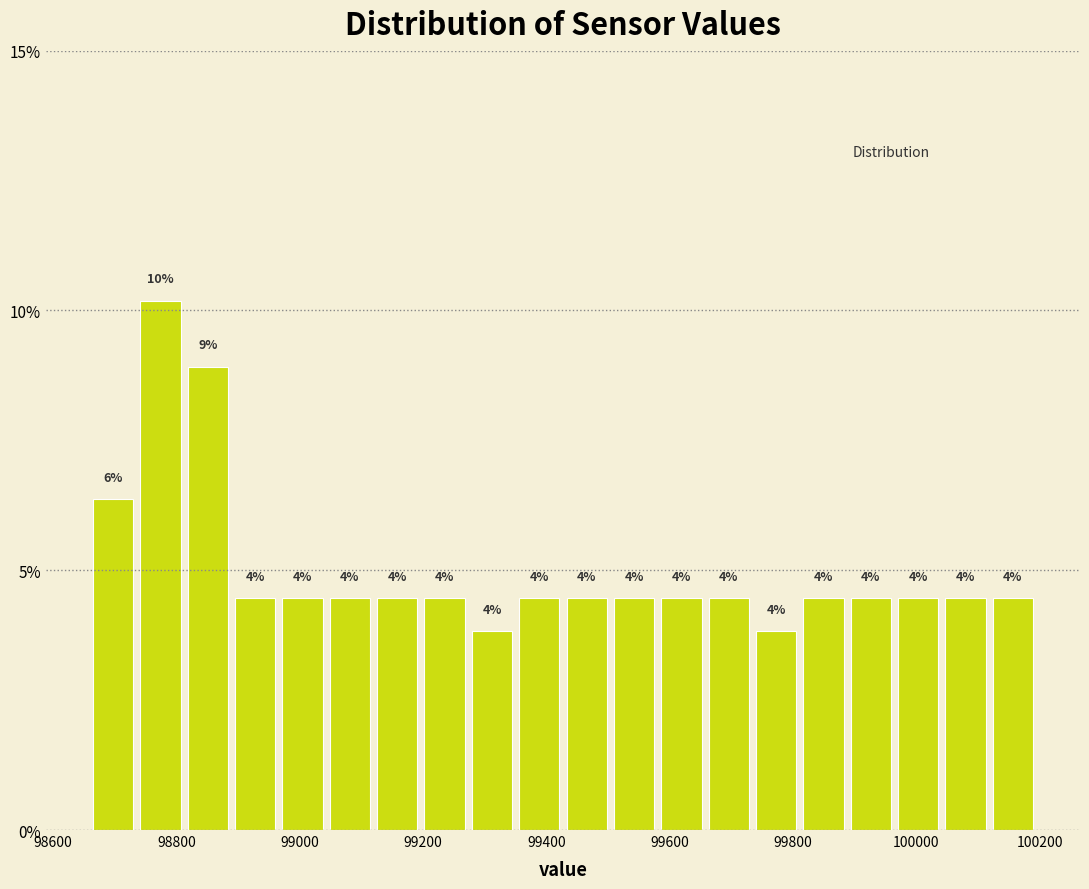

Read against the x-axis, roughly where is the centre of the tallest bar?

98780